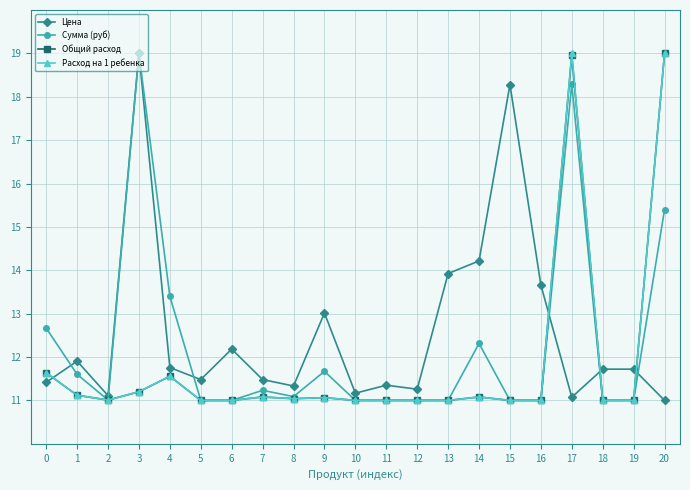

What is the spread (max minus min) of values at 3?

7.8